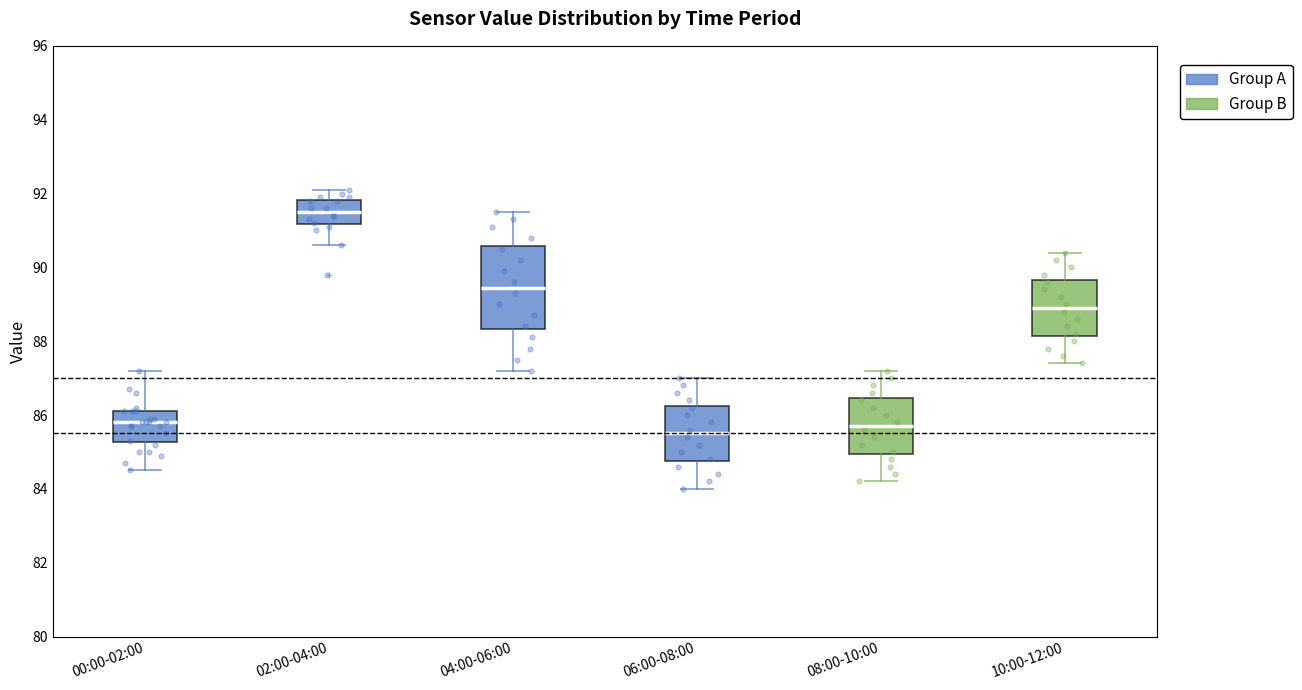

Where does the lower whisker of the box for 02:00-04:00 end on the y-axis? The values are not printed on the chart, so give them approximately, as read against the axis.

90.6